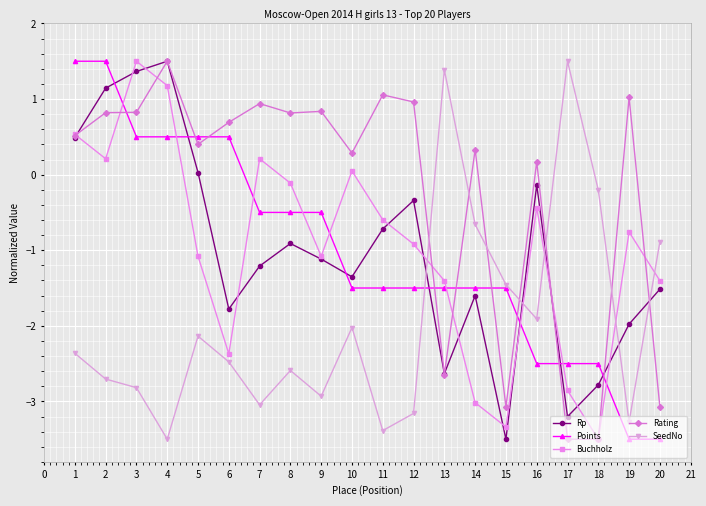

Between 5 and 10, which series saw the biggest shift?

Points